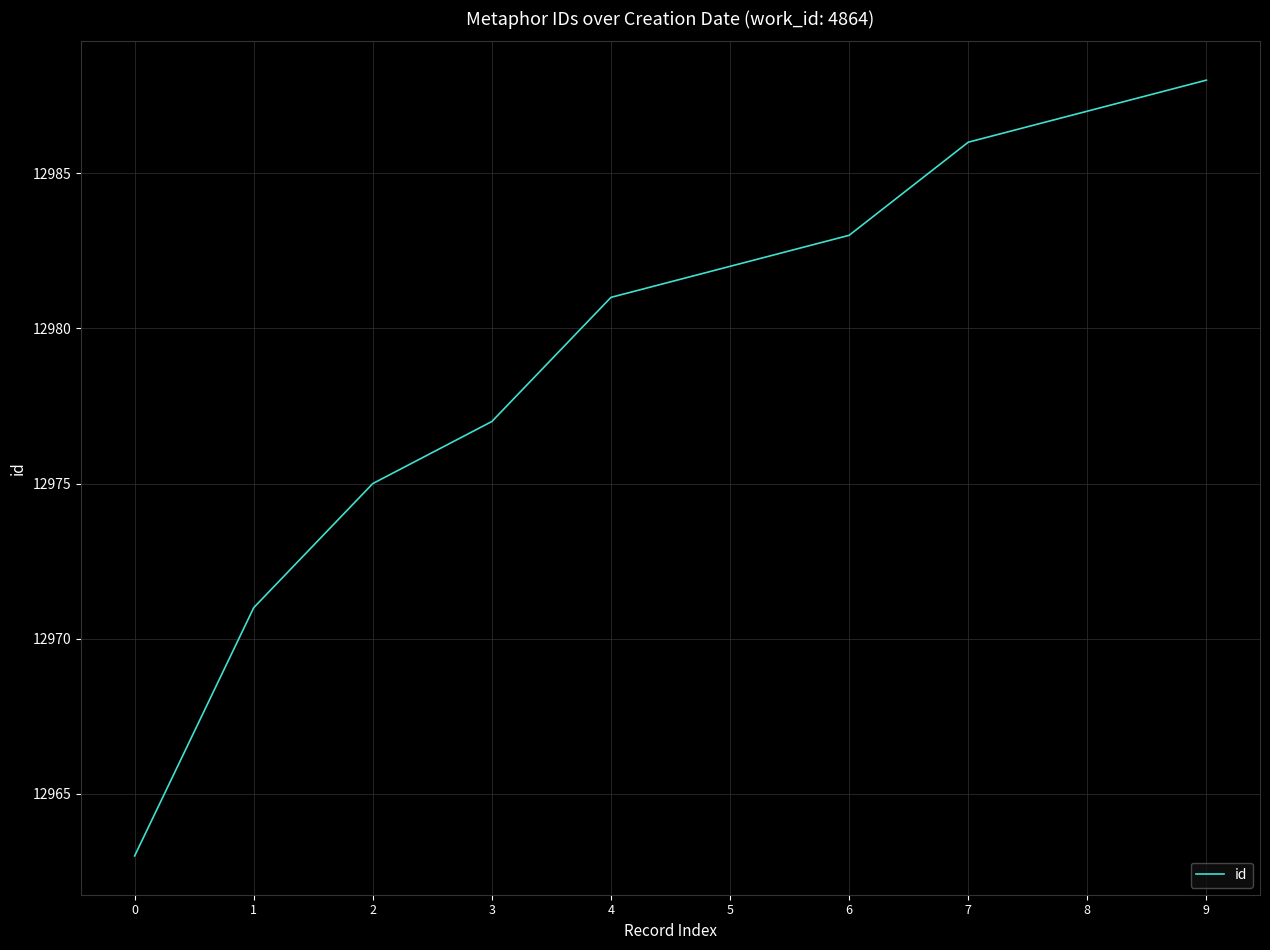

What is the ratio of the value at 0 to the value at 9?

1.0